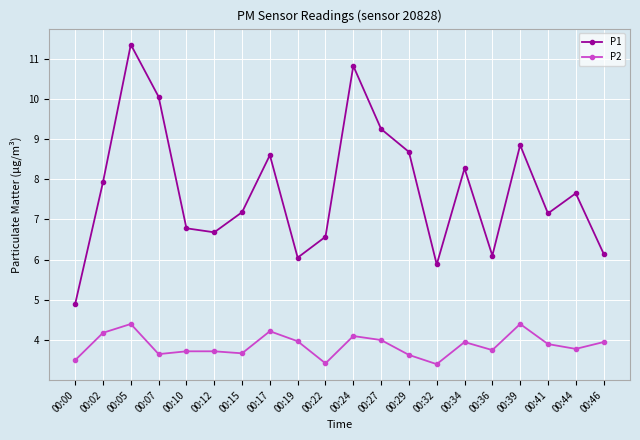

What is the smallest value displayed?

3.4